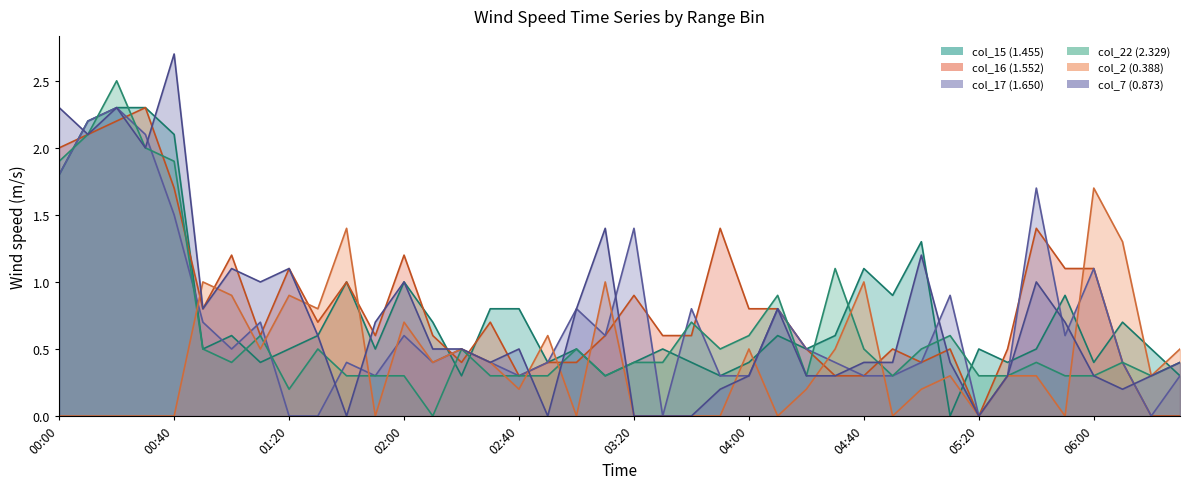

The col_16 (1.552) series shows 0.5 at 2007/04/20 03:00. True or false?

False